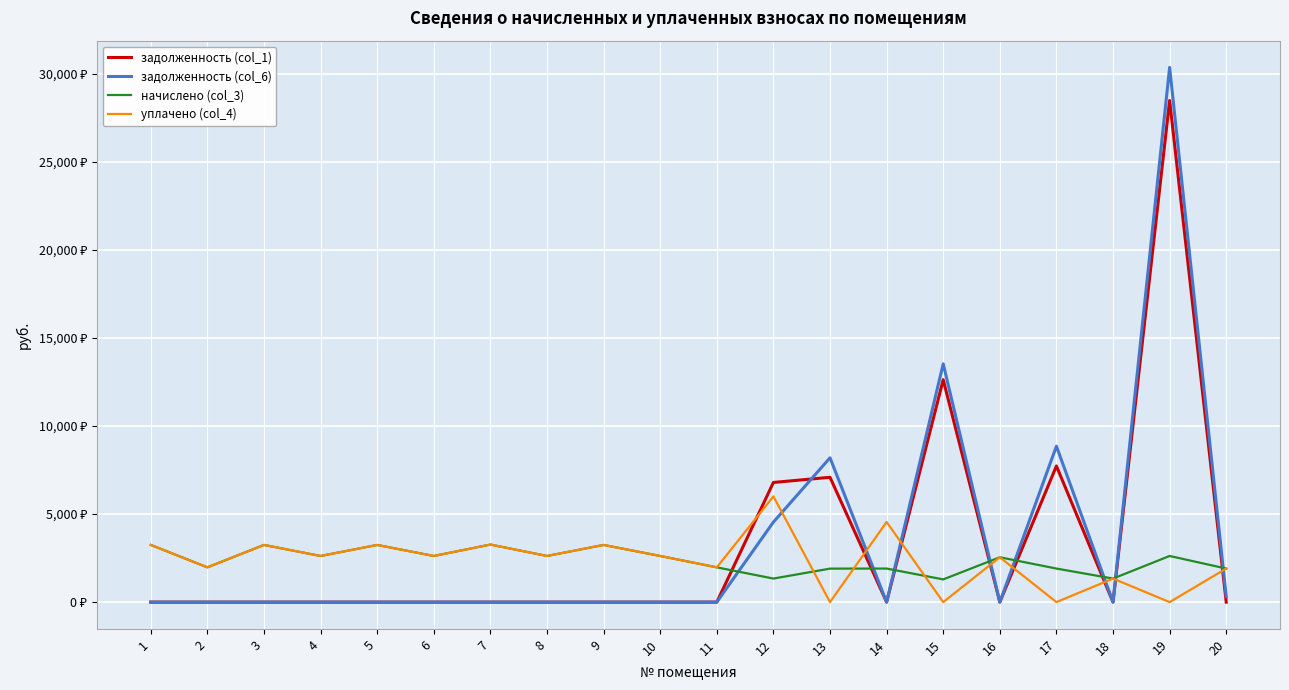

How many times do задолженность (col_6) and уплачено (col_4) cross each other?

8